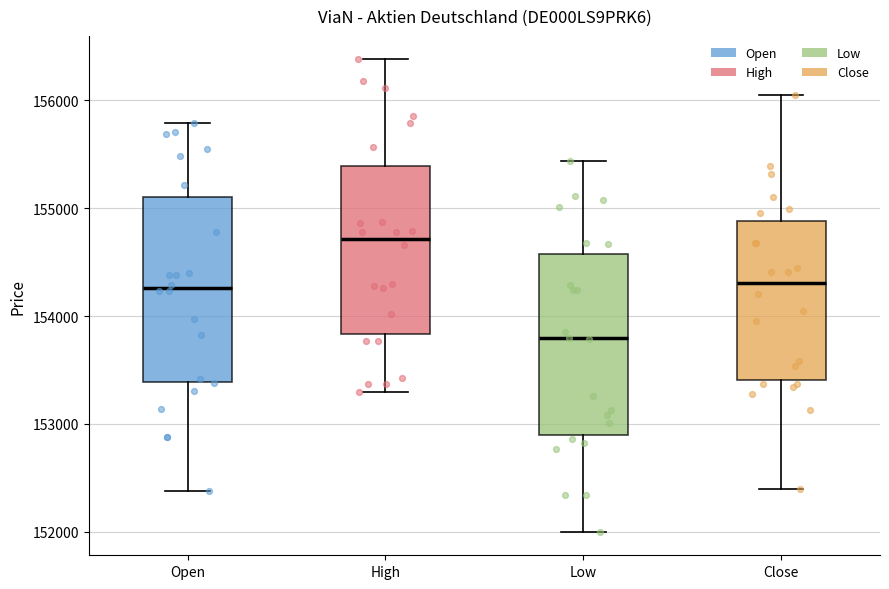

Where does the upper whisker of the box for Open end on the y-axis? The values are not printed on the chart, so give them approximately, as read against the axis.

155800